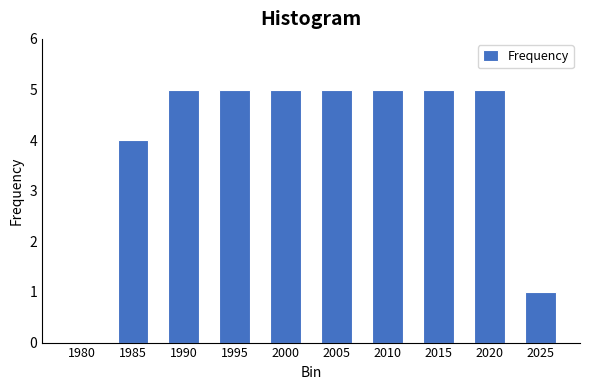

Reading left to right, transcribe all the data shown in this chart.

1980=0	1985=4	1990=5	1995=5	2000=5	2005=5	2010=5	2015=5	2020=5	2025=1